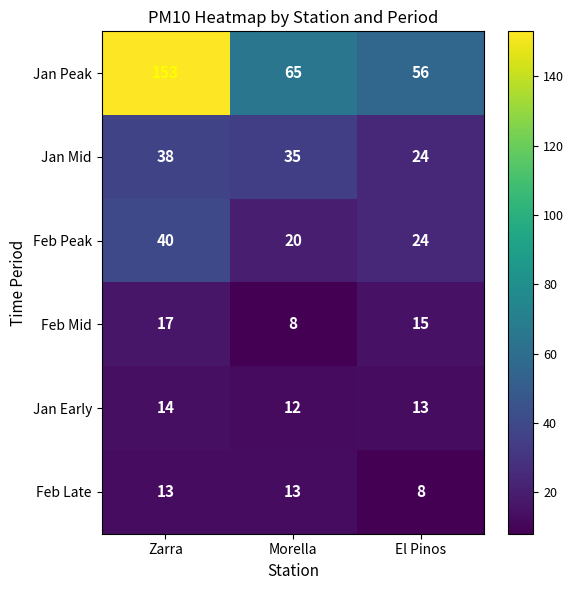

The value of Jan Early at El Pinos is 8. True or false?

False